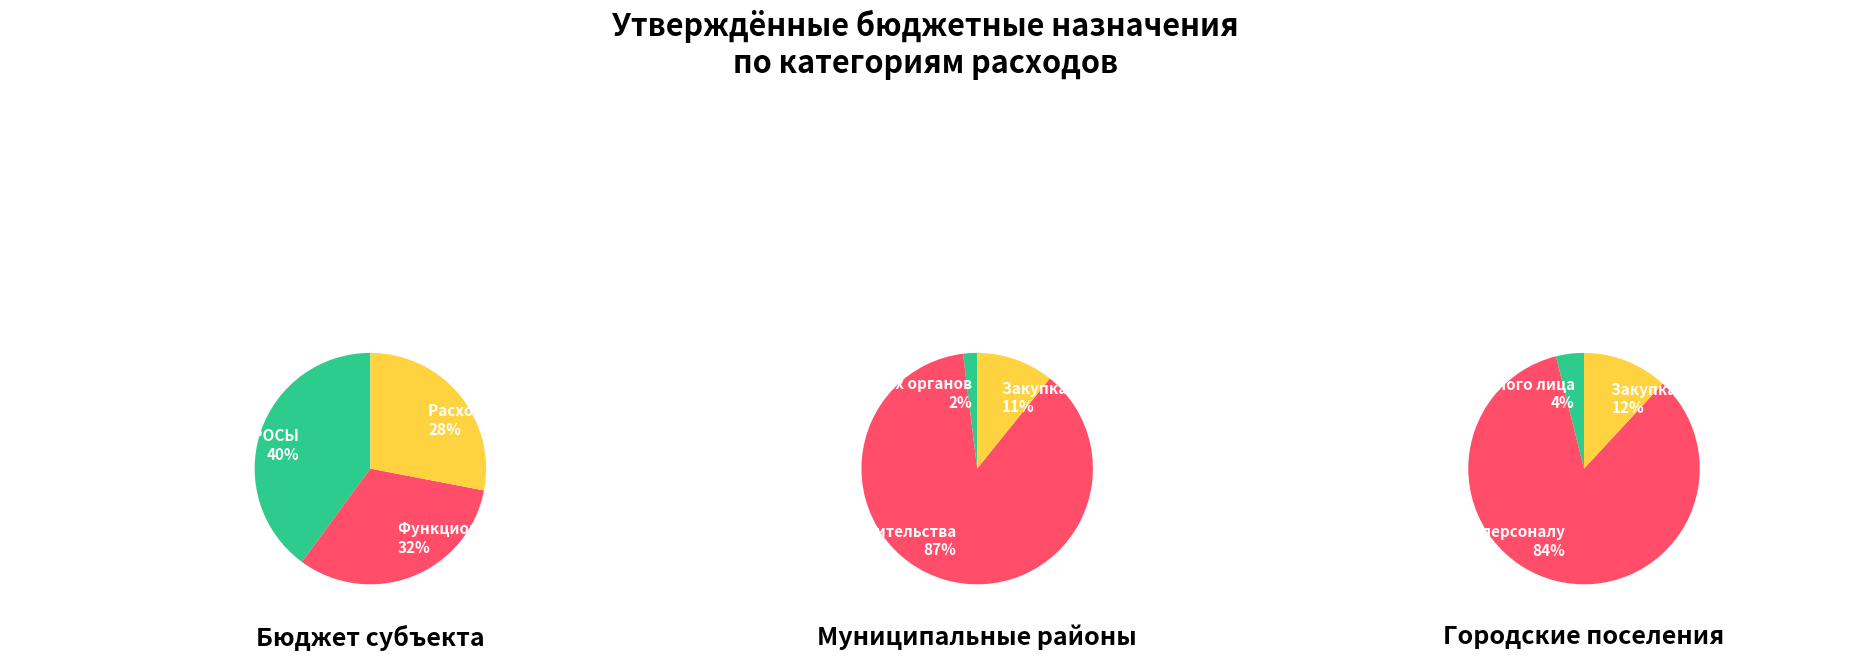

To the nearest percent, what is the difference between the Расходы на выплаты персоналу and Судебная система slice percentages?

26%